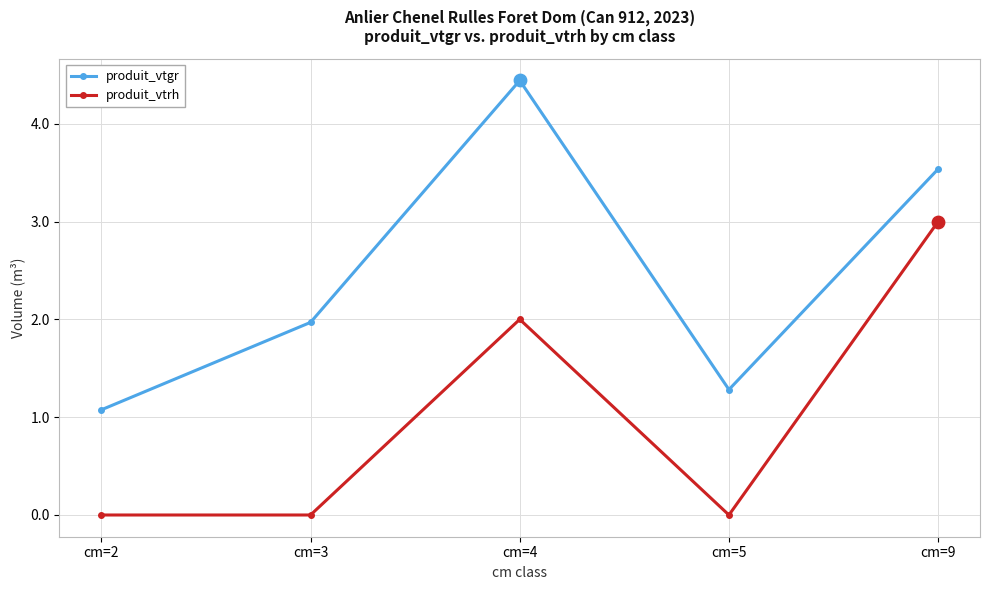

What are all the series names shown in the legend?

produit_vtgr, produit_vtrh